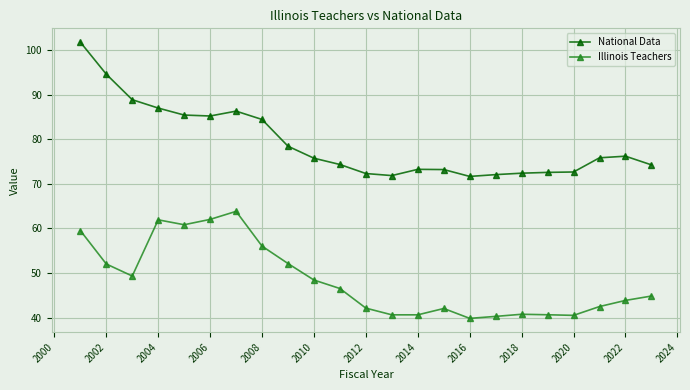

Rank the series by their maximum value, from highest to lowest.

National Data, Illinois Teachers